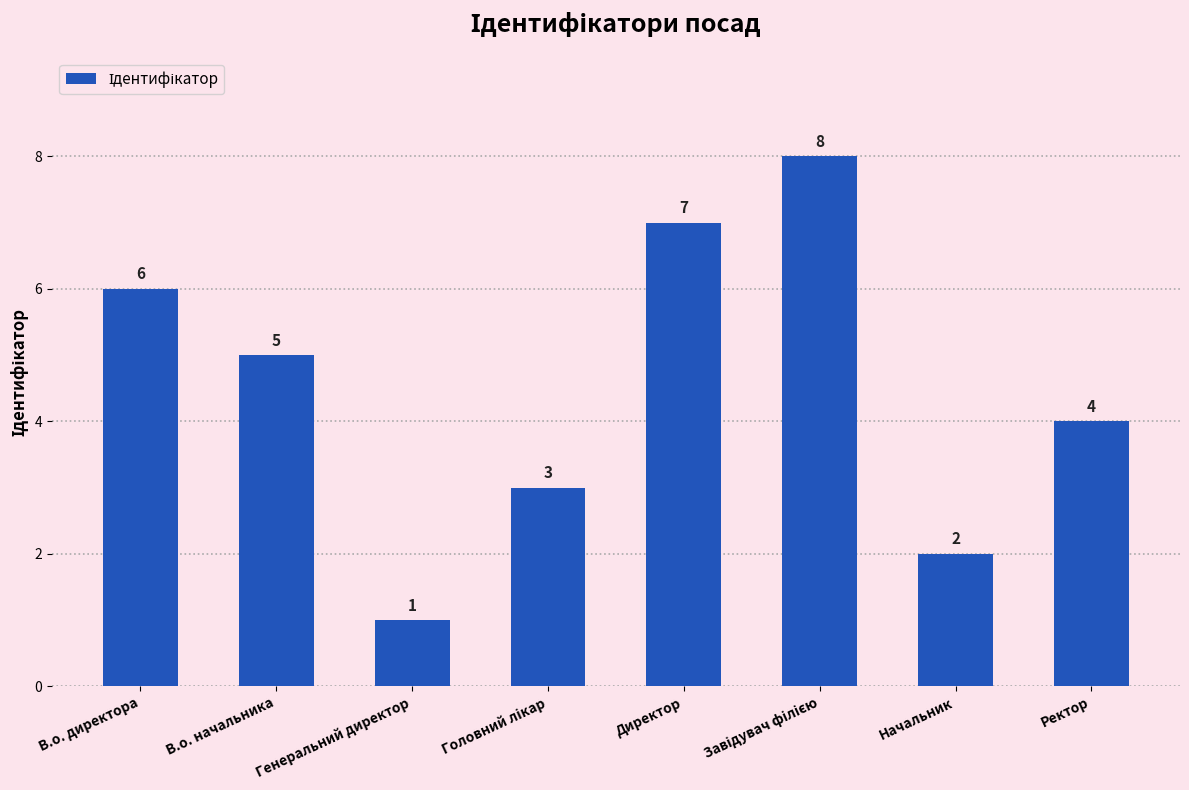

What is the value of the 6th bar from the left?

8